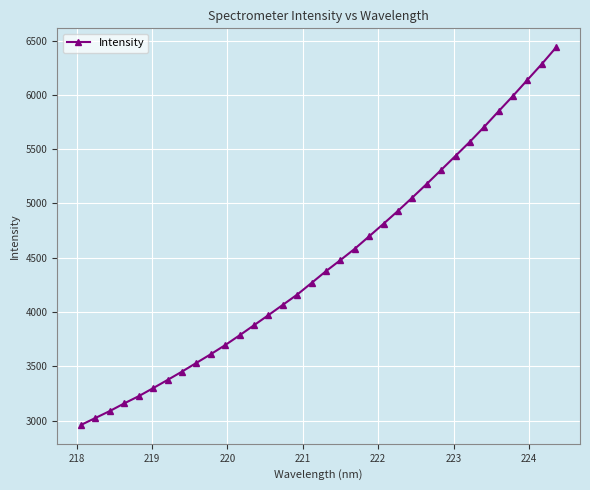

What is the sum of all values?

151391.9